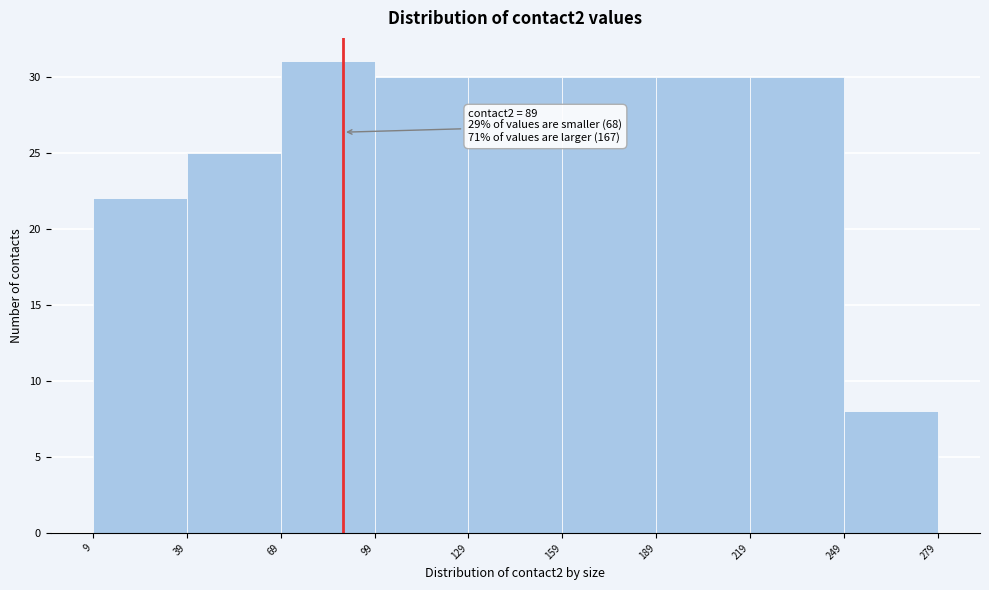

Over which range of the x-axis is the bar tallest?

69 to 99